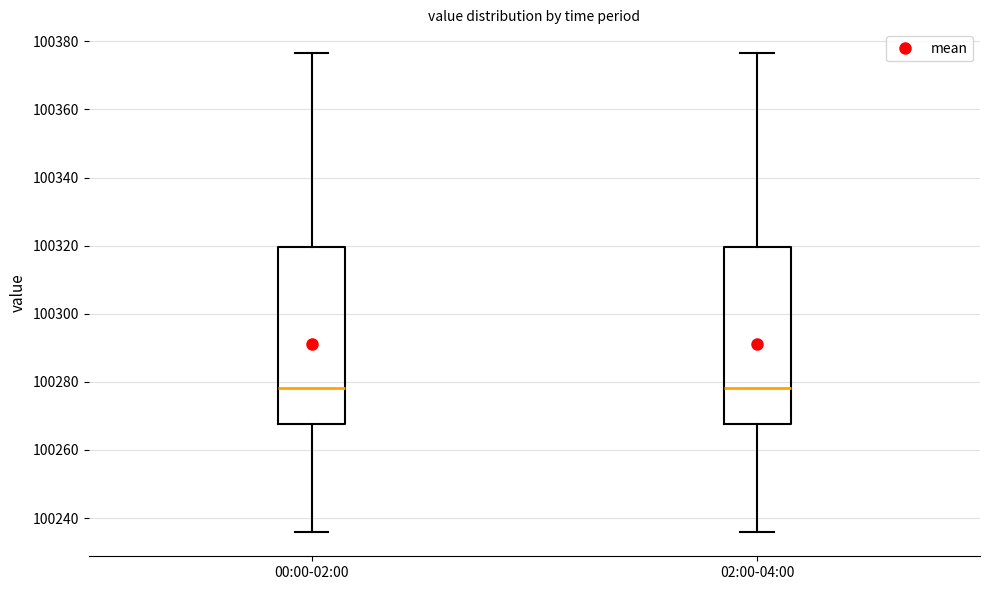

Reading left to right, transcribe this box plot: for each box, give where its median line is, the range the box spans, and where its two whiskers end, as read against the y-axis. The values are not printed on the chart, so give them approximately, as read against the axis.

00:00-02:00: median 100278, box 100268 to 100320, whiskers 100236 to 100376
02:00-04:00: median 100278, box 100268 to 100320, whiskers 100236 to 100376